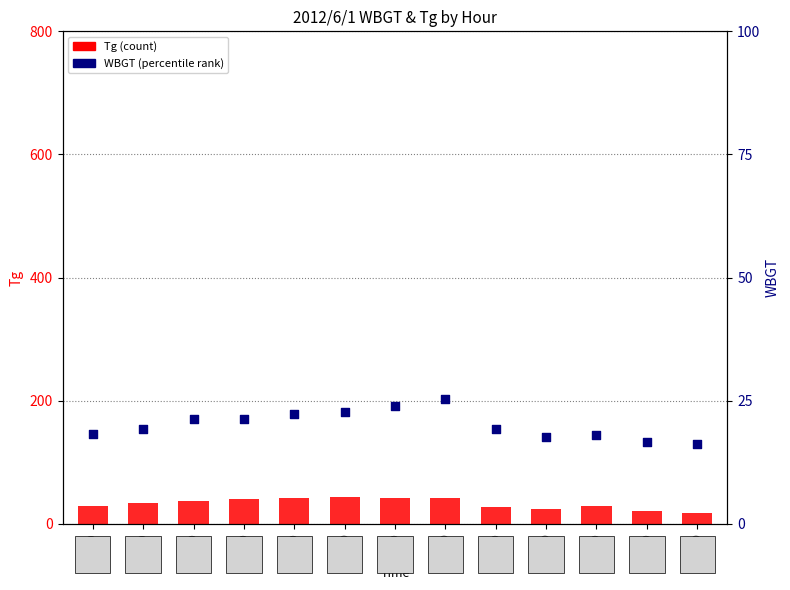

Which series reaches the minimum Y coordinate?

WBGT